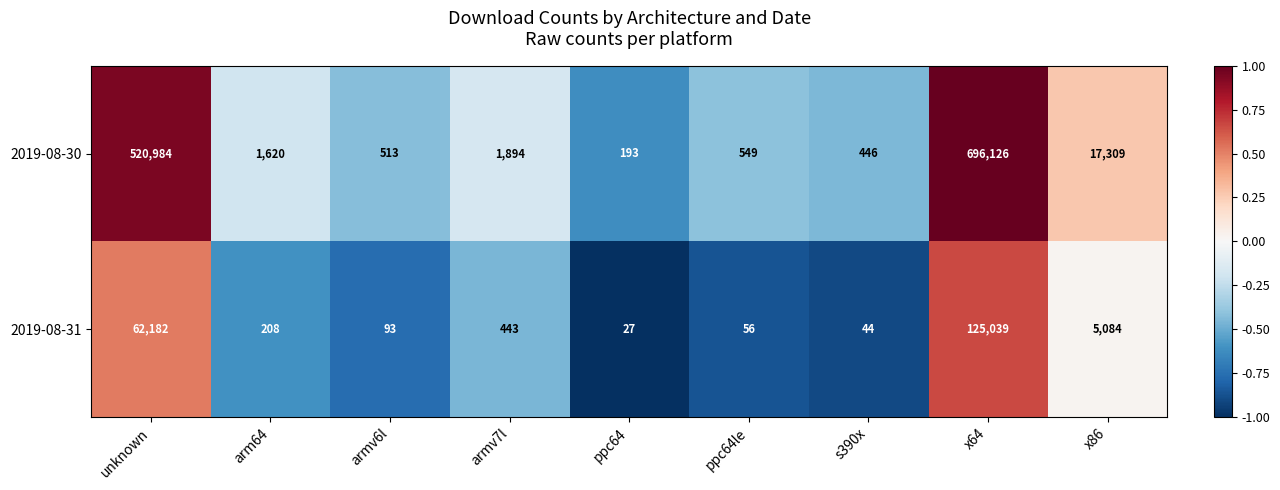

List the labels in order of 2019-08-30 value, largest first.

x64, unknown, x86, armv7l, arm64, ppc64le, armv6l, s390x, ppc64